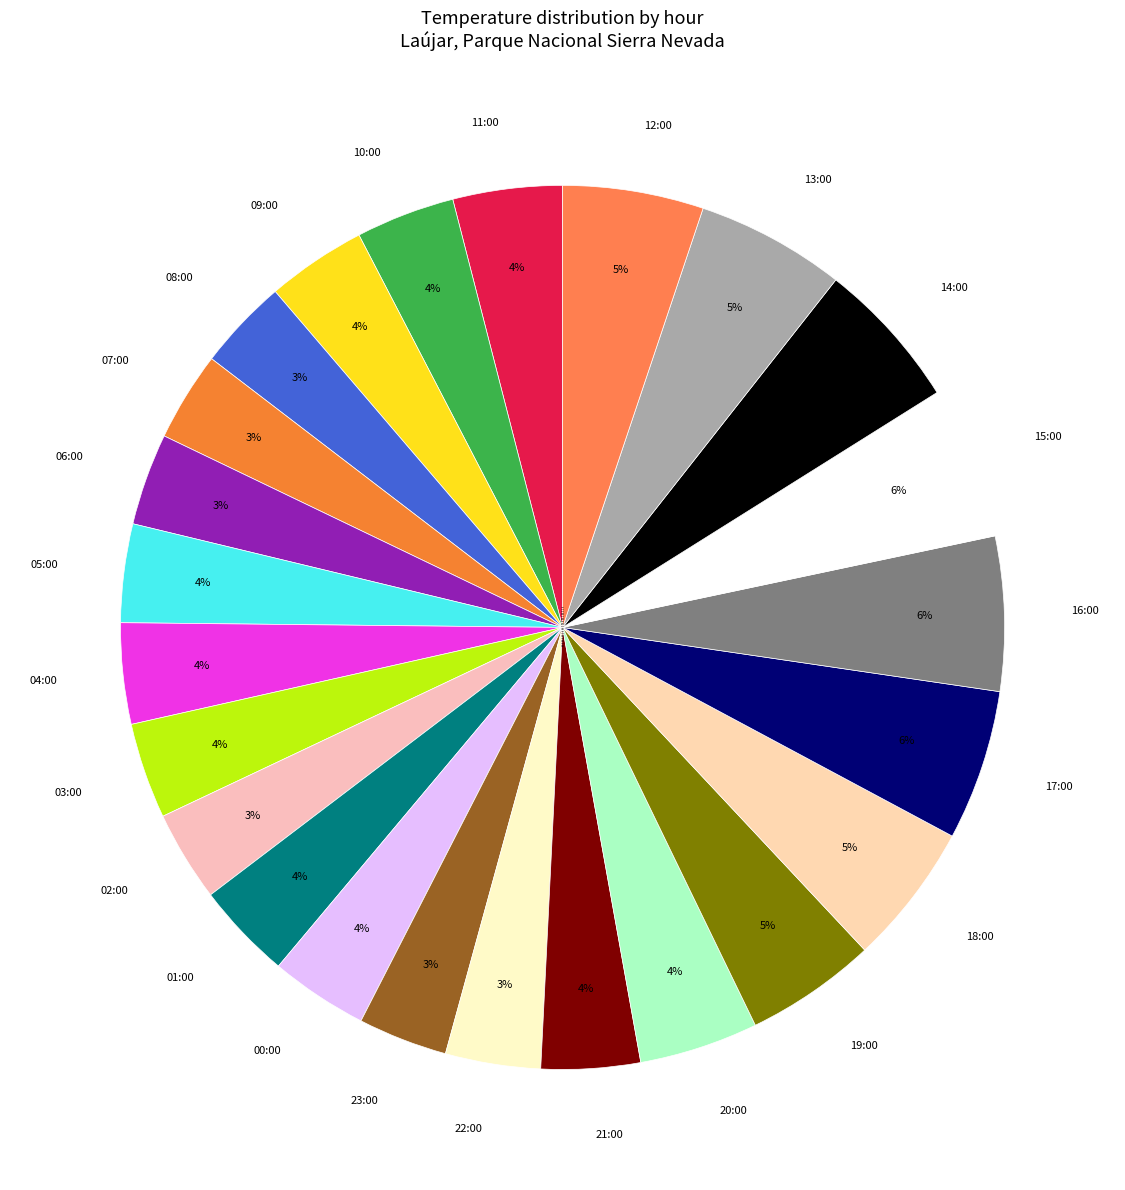

Which has a higher value, 18:00 or 07:00?

18:00